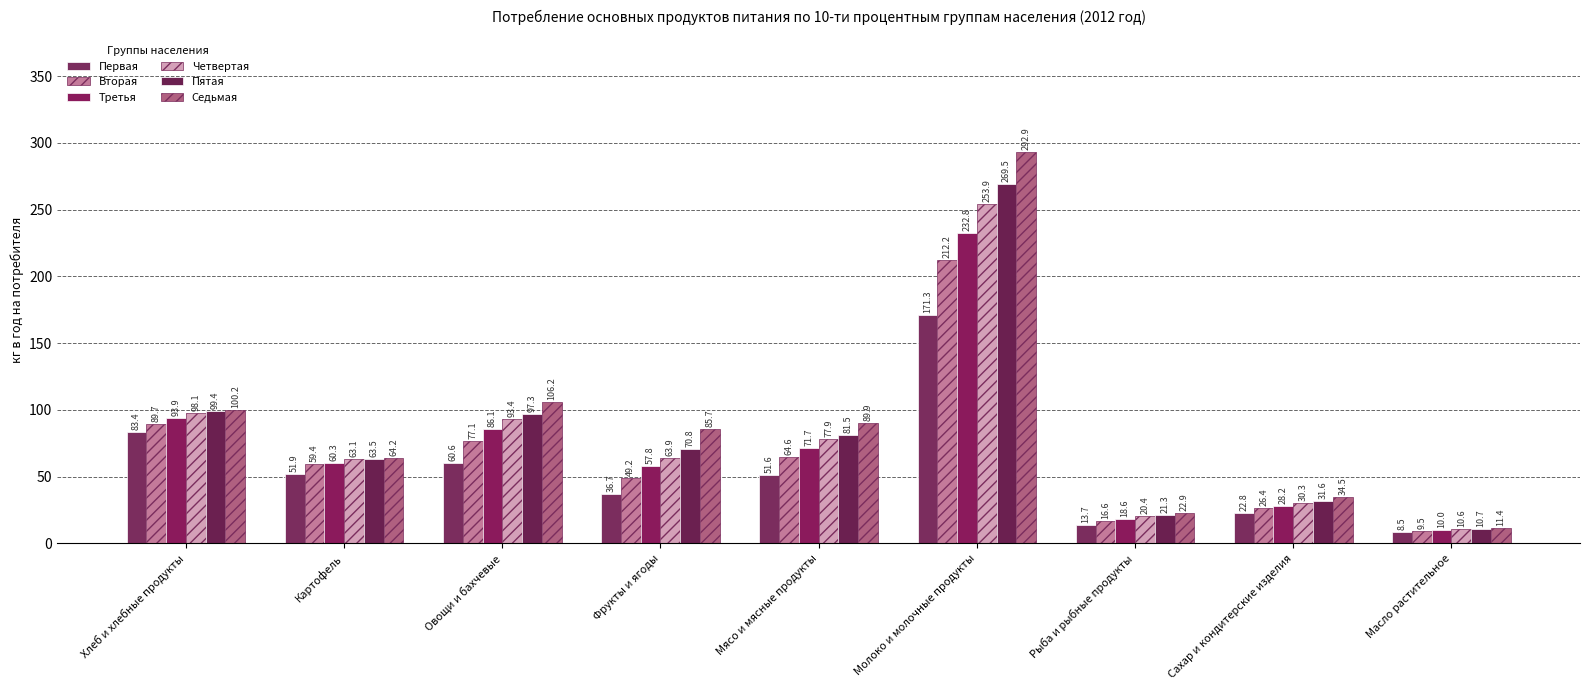

The value of Седьмая at Картофель is 64.2. True or false?

True